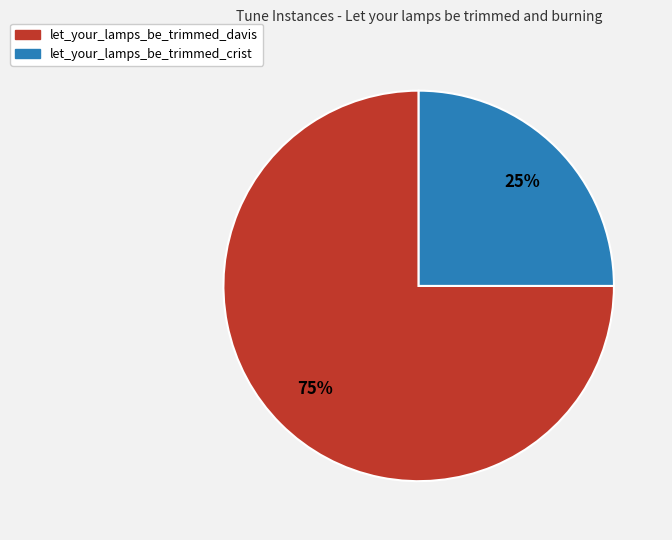

How many segments does this pie chart have?

2